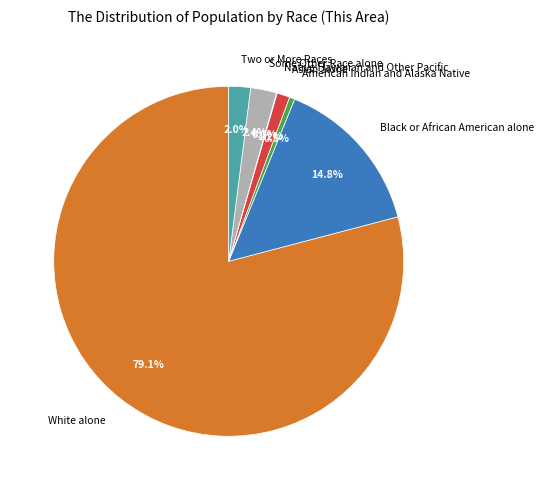

Which category has the biggest portion of the pie?

White alone